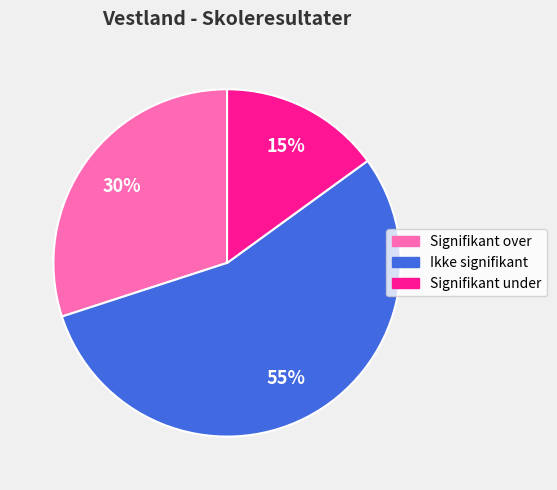

To the nearest percent, what portion does Ikke signifikant represent?

55%